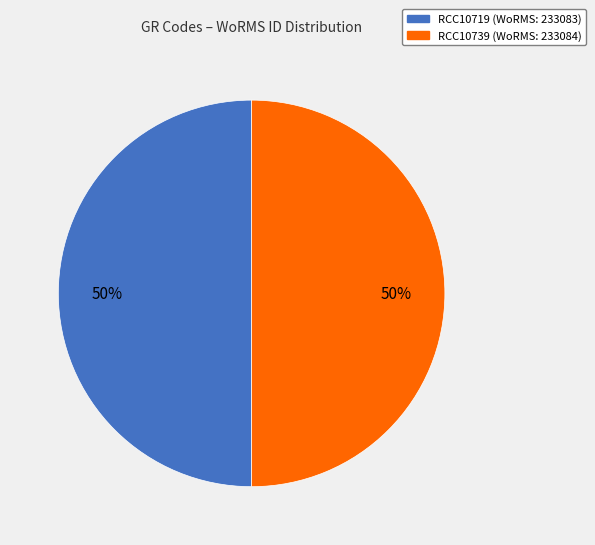

To the nearest percent, what portion does RCC10719 represent?

50%